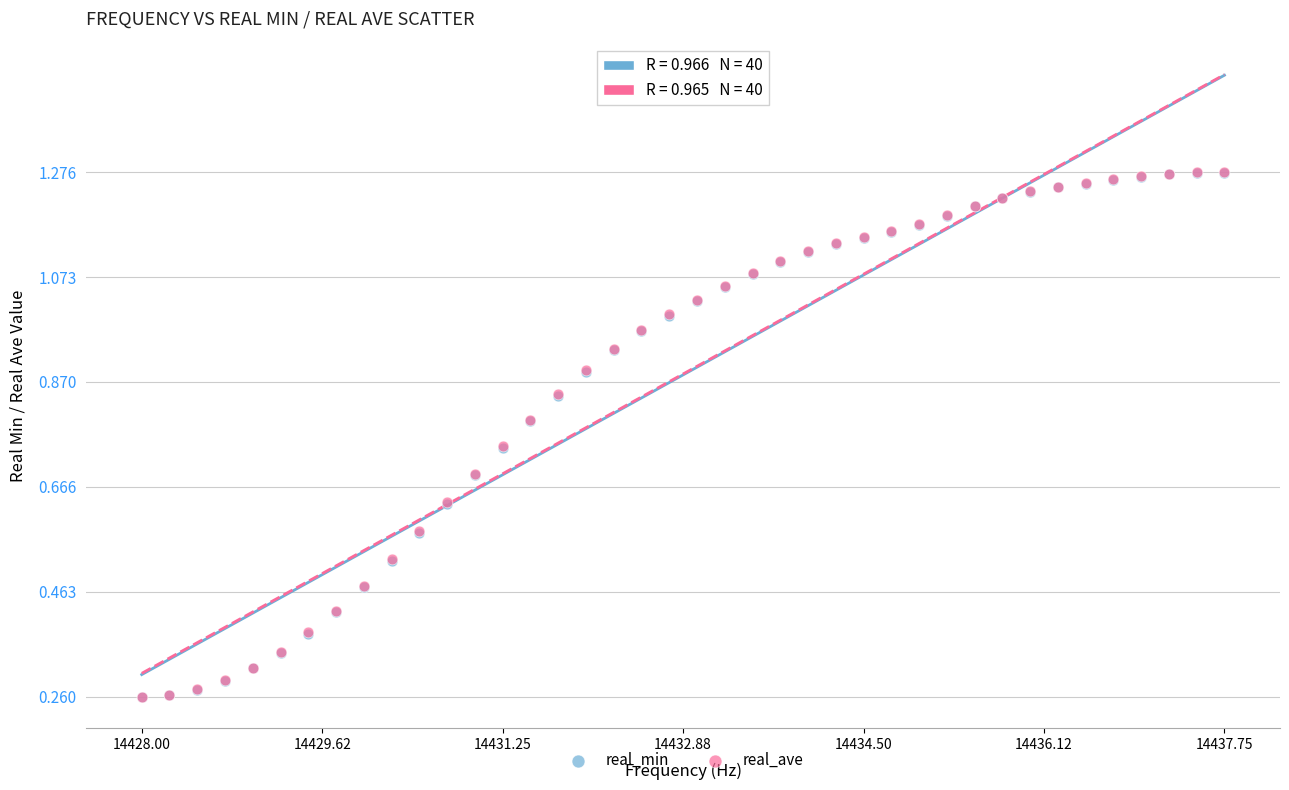

What are all the series names shown in the legend?

real_min, real_ave